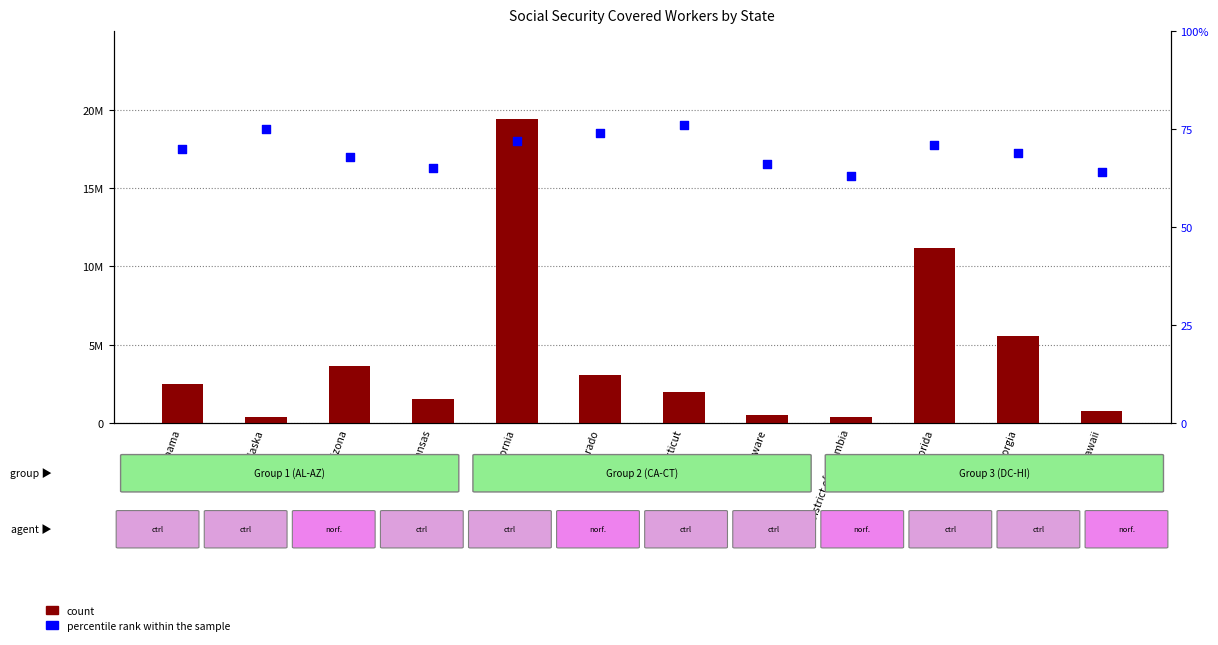

Which series contains the lowest Y value?

count